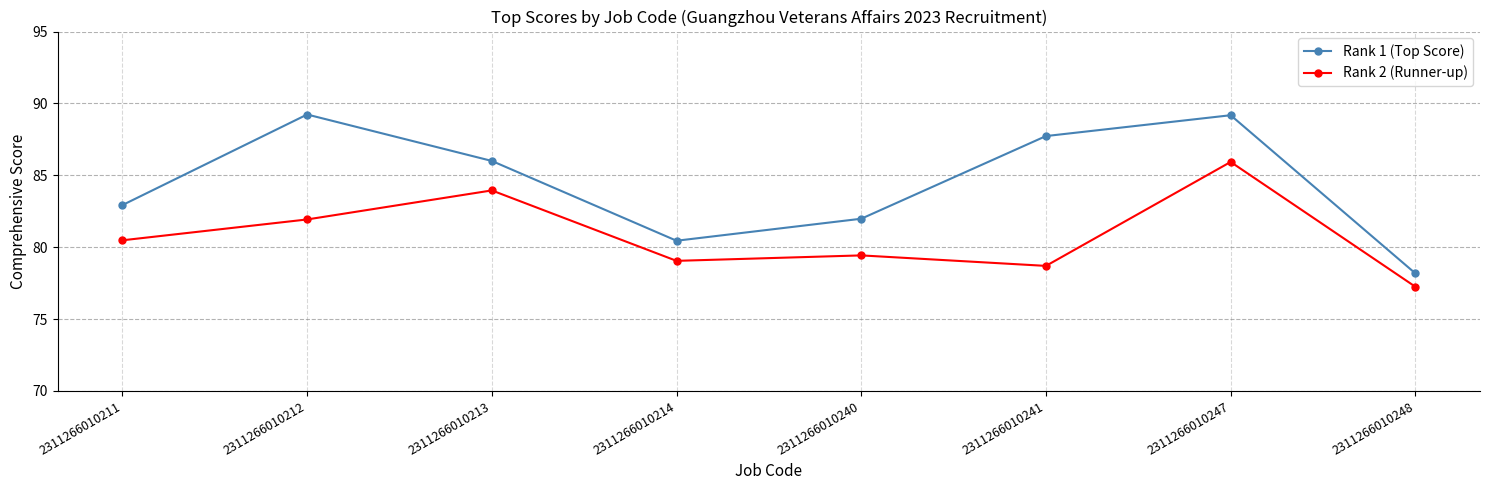

Rank the series by their average value, from lowest to highest.

Rank 2 (Runner-up), Rank 1 (Top Score)